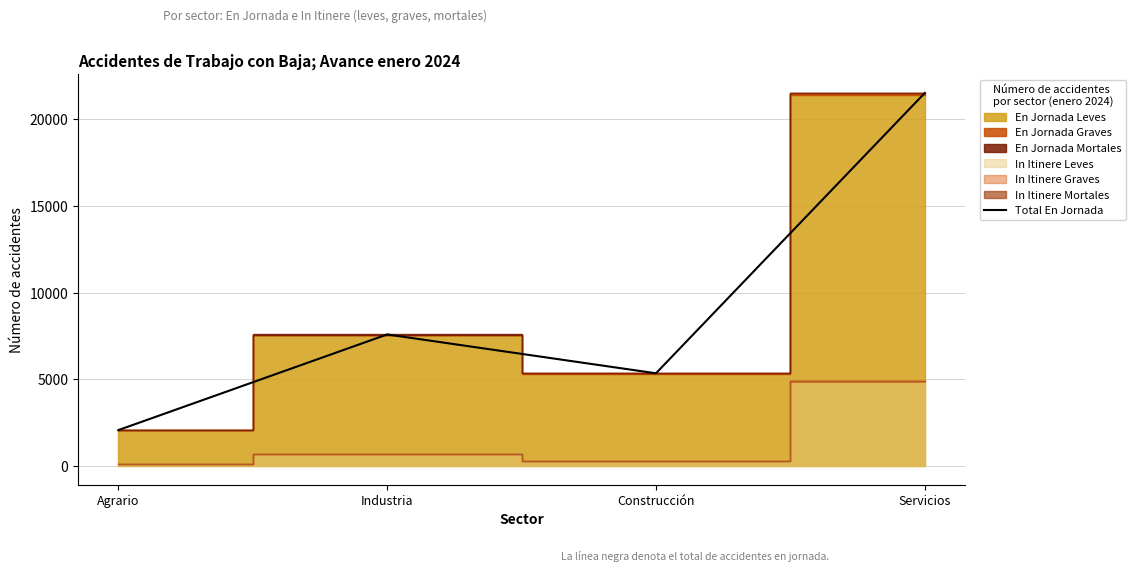

Rank the categories by value from lowest to highest.

Agrario, Construcción, Industria, Servicios